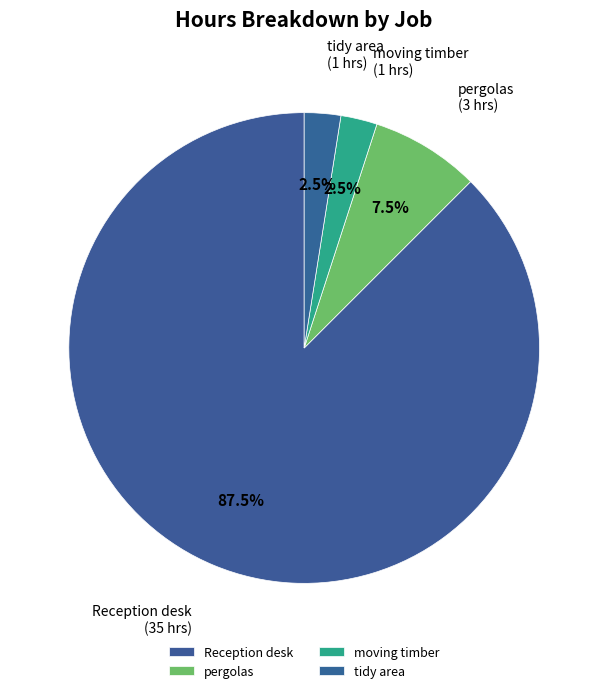

Count the number of slices in the pie.

4